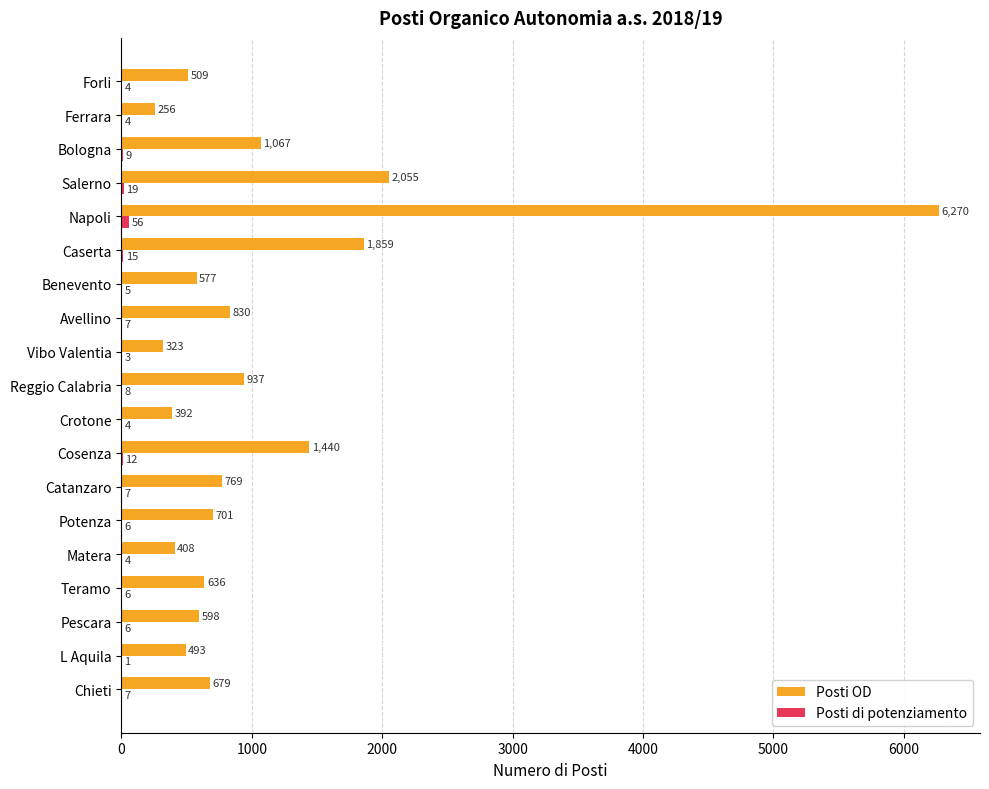

Where is Posti OD nearest to the value 3263?

Salerno